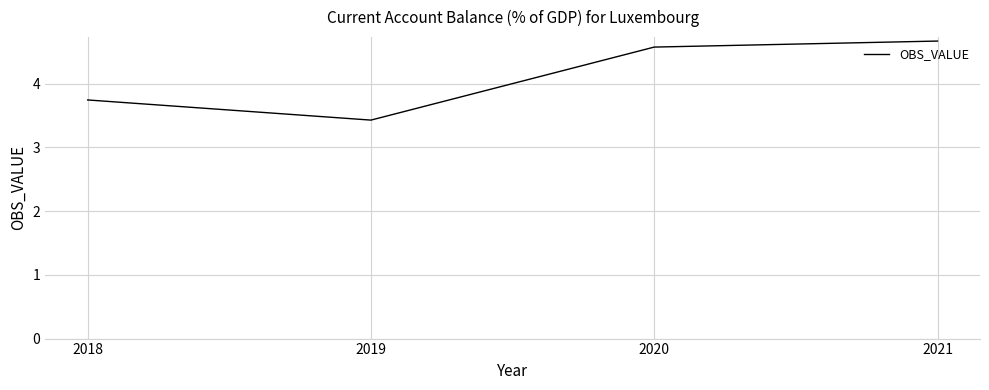

The value at 2021 is 7.0. True or false?

False